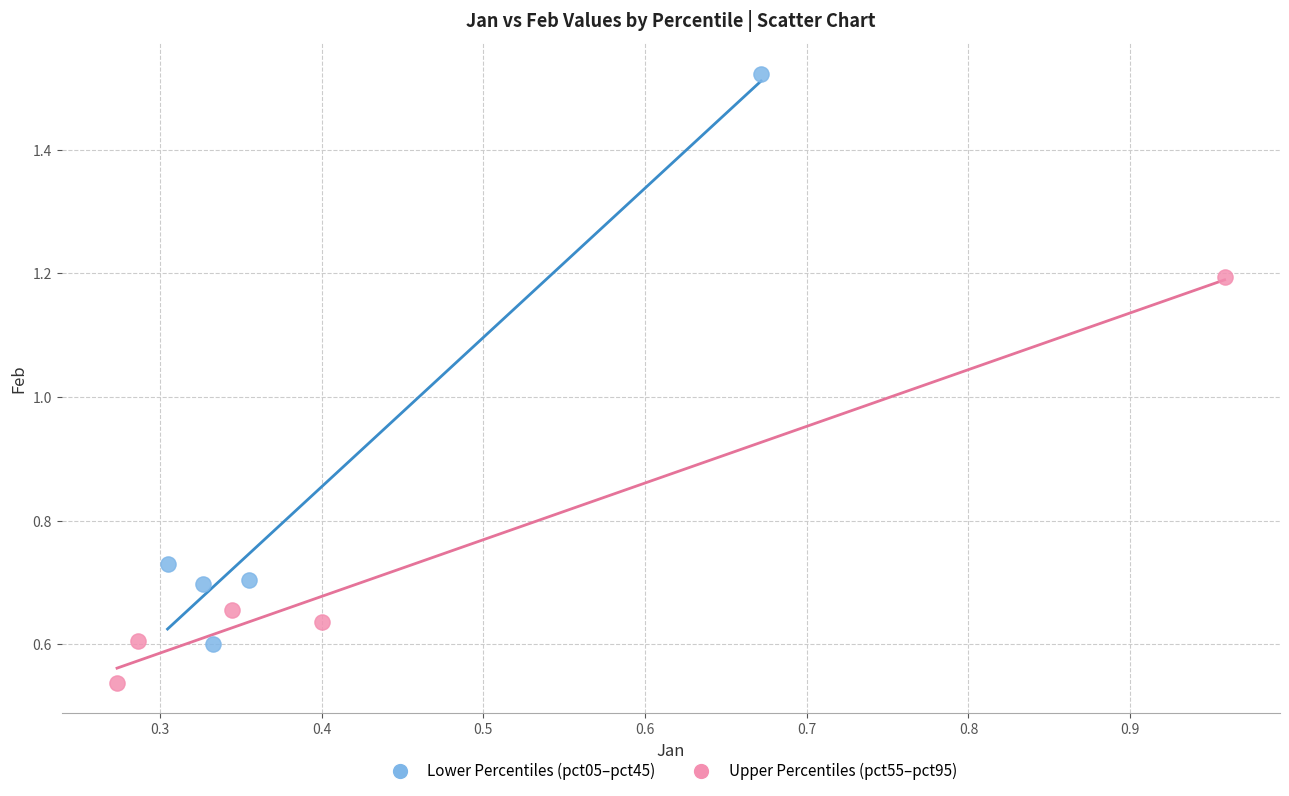

Which series contains the lowest Y value?

Upper Percentiles (pct55–pct95)